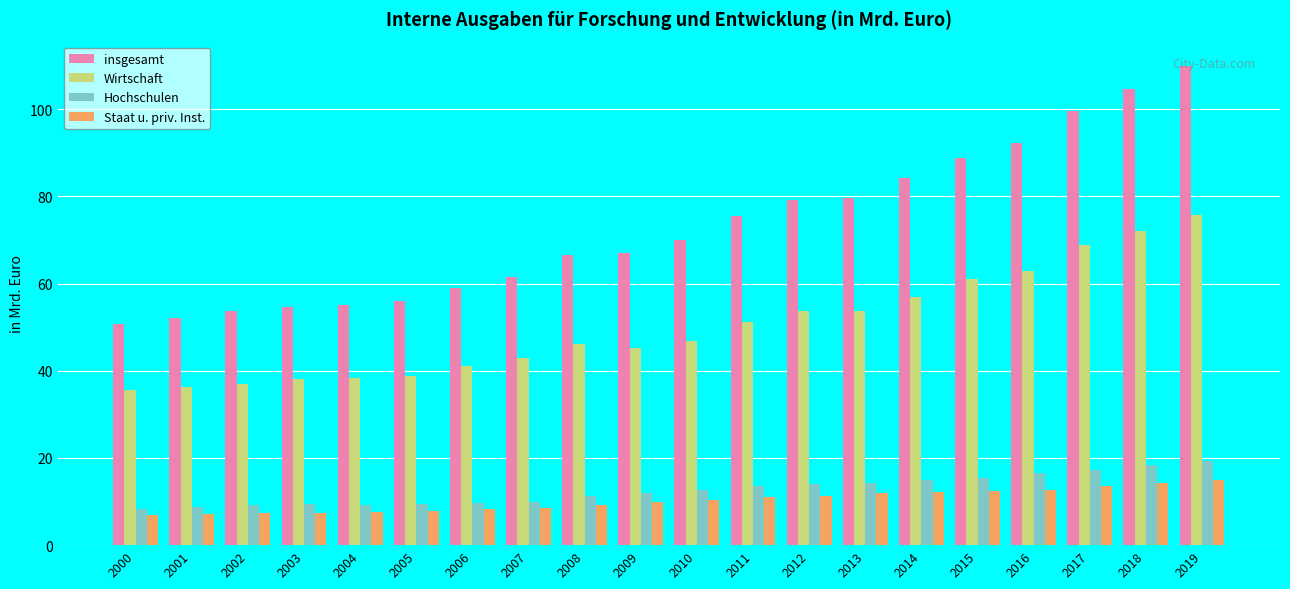

Which series changed the most between 2002 and 2011?

insgesamt